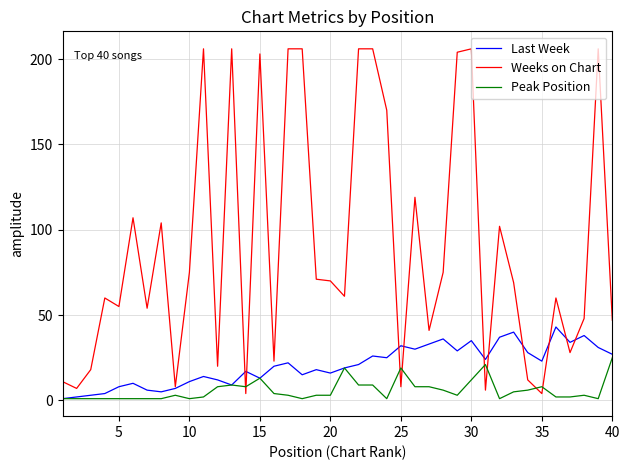

True or false: Peak Position and Weeks on Chart intersect in this chart.

True